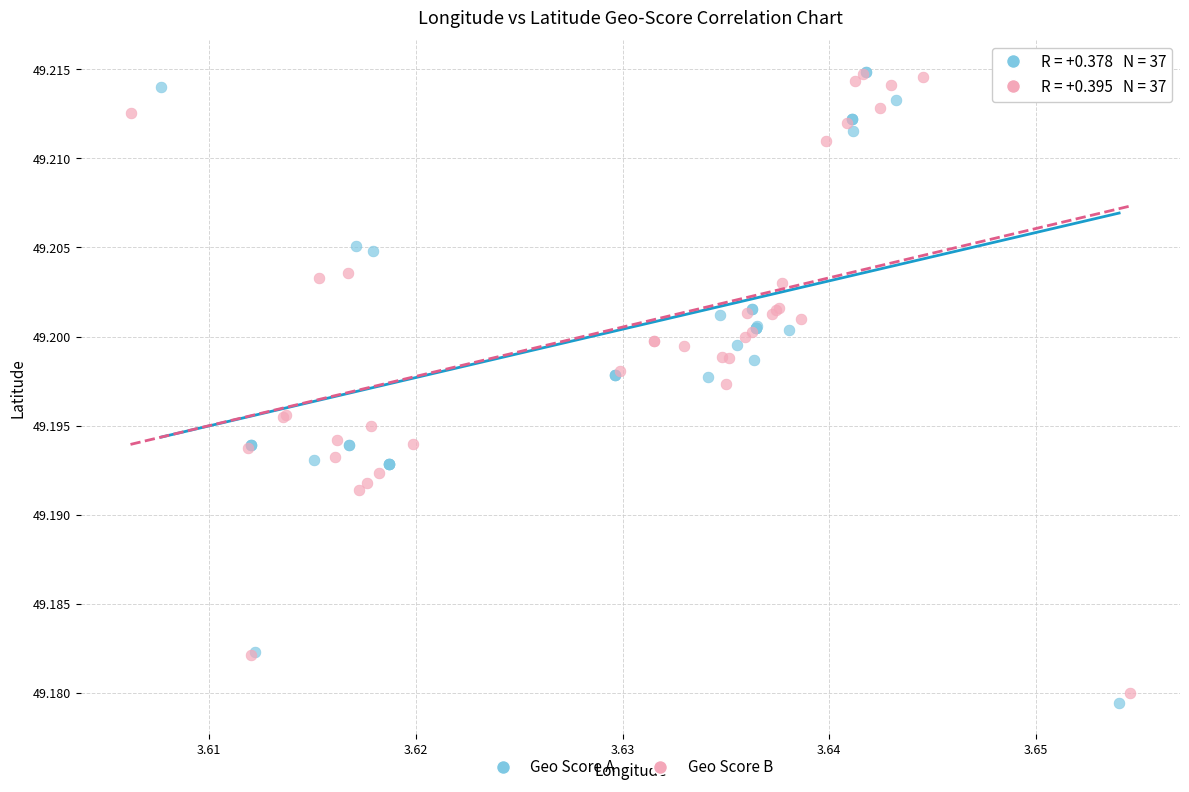

What are all the series names shown in the legend?

Geo Score A, Geo Score B